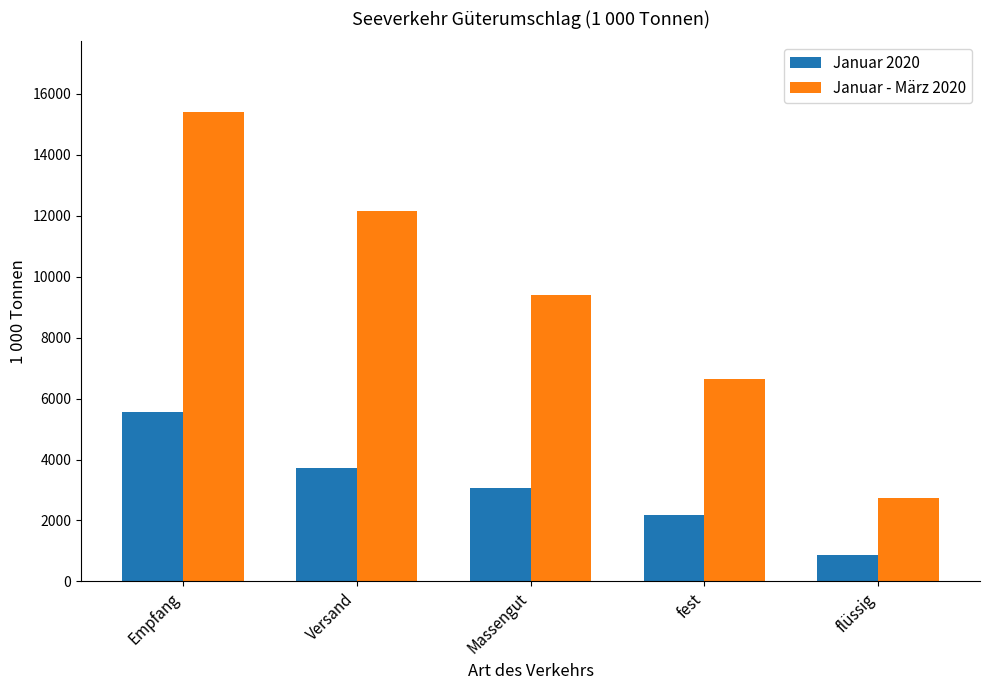

What are all the series names shown in the legend?

Januar 2020, Januar - März 2020